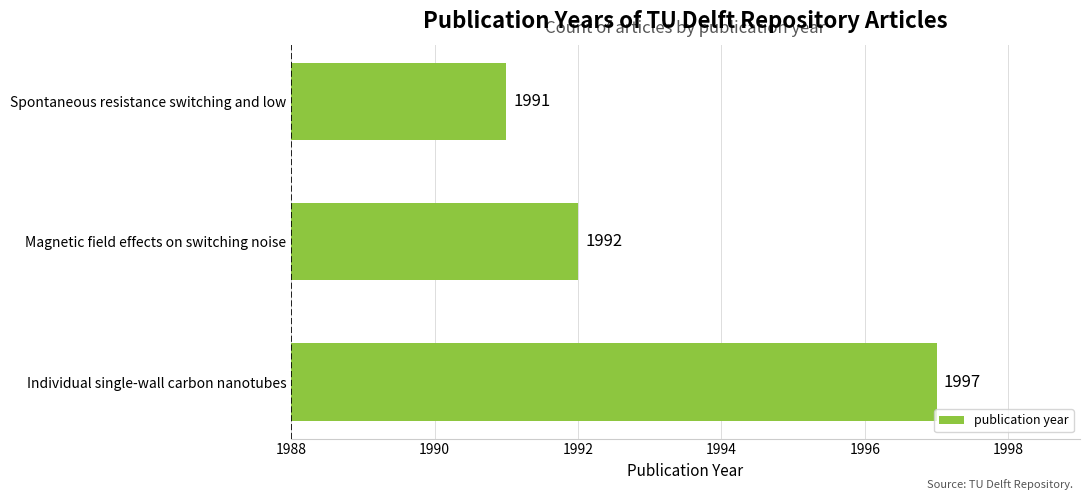

What is the sum of all values?

5980